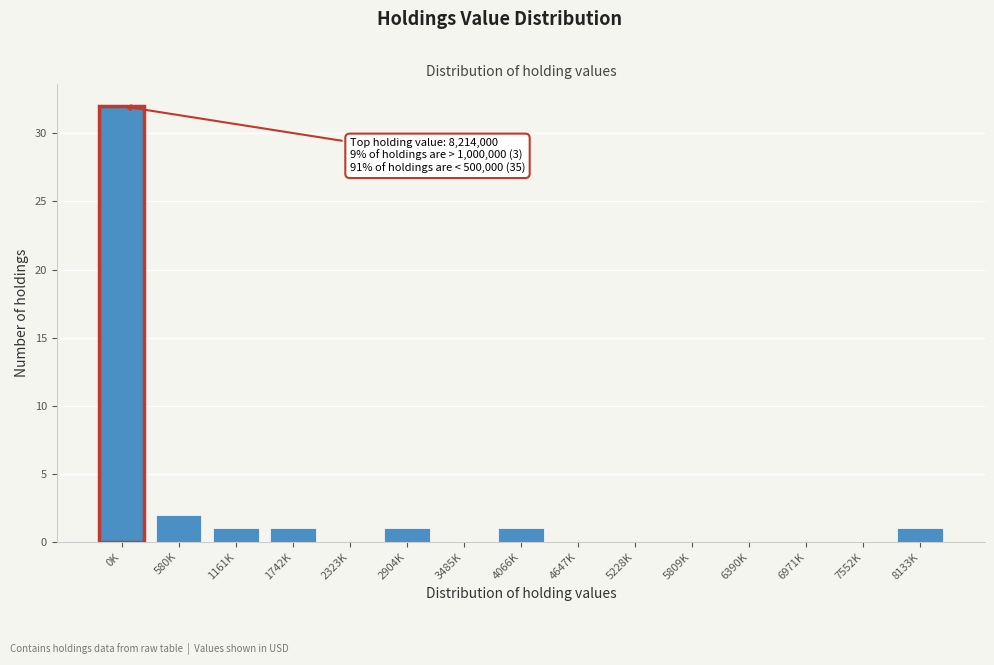

Reading right to left, extract all data points from this chart.

8133K=1	7552K=0	6971K=0	6390K=0	5809K=0	5228K=0	4647K=0	4066K=1	3485K=0	2904K=1	2323K=0	1742K=1	1161K=1	580K=2	0K=32